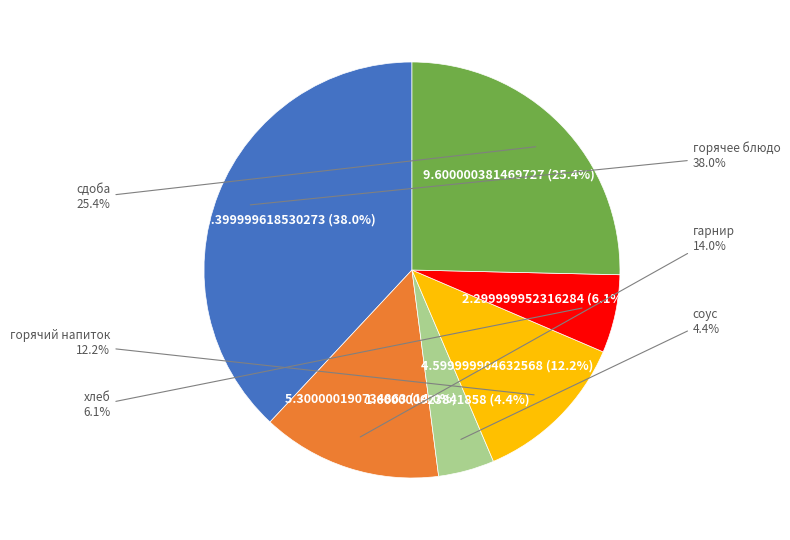

What is the smallest slice in the pie chart?

соус